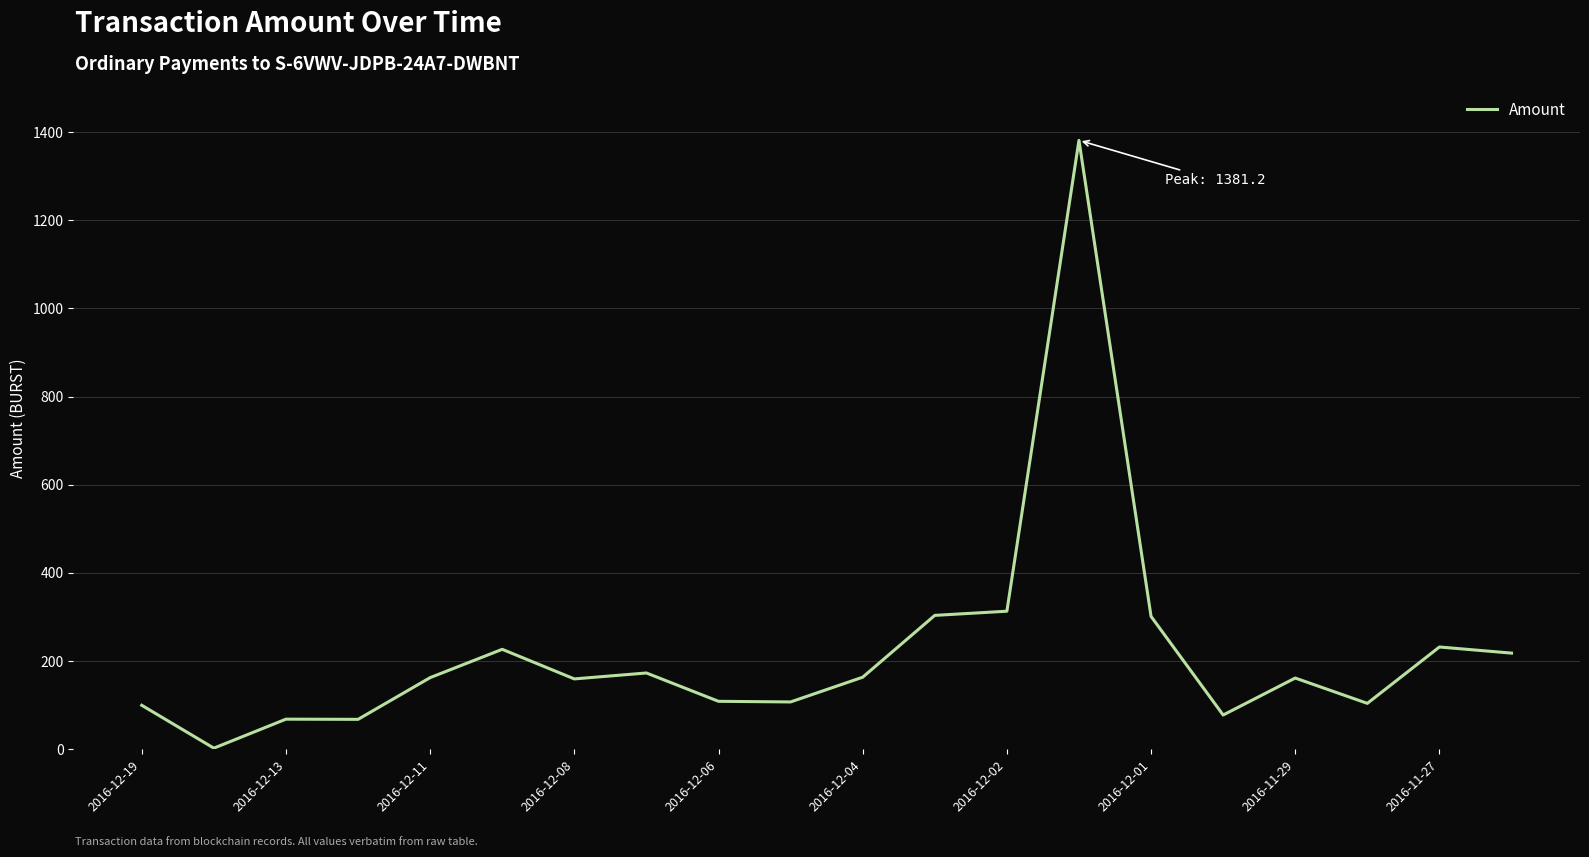

How many values exceed 162?

10